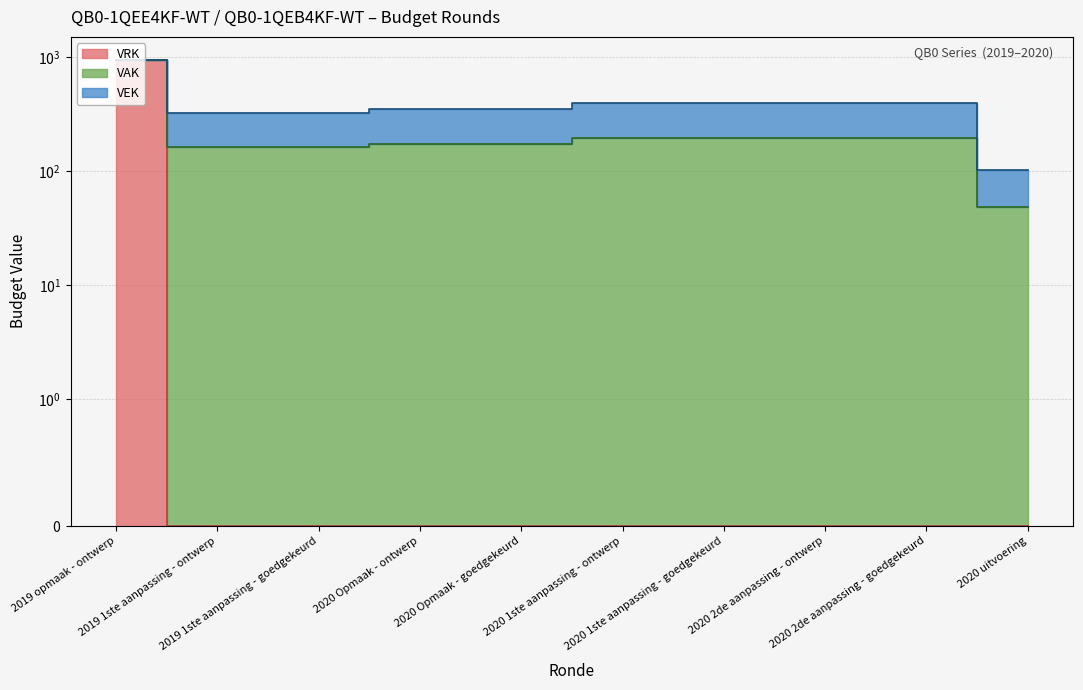

Which has a higher value, 2020 Opmaak - ontwerp or 2020 2de aanpassing - goedgekeurd?

2020 2de aanpassing - goedgekeurd